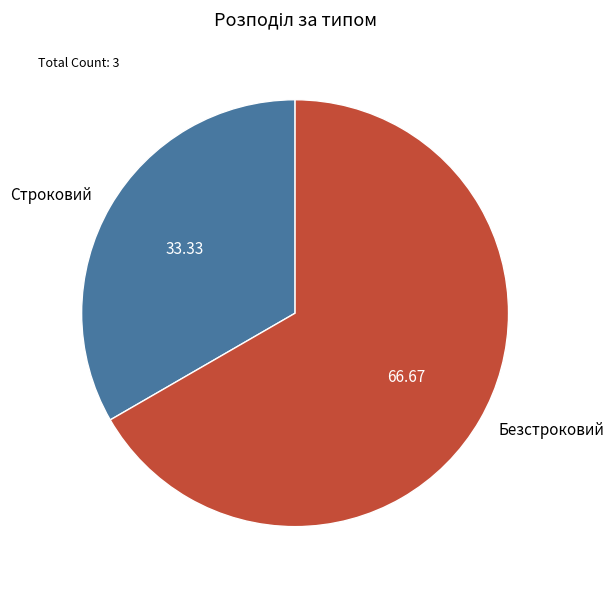

Which slice represents more than half of the pie?

Безстроковий